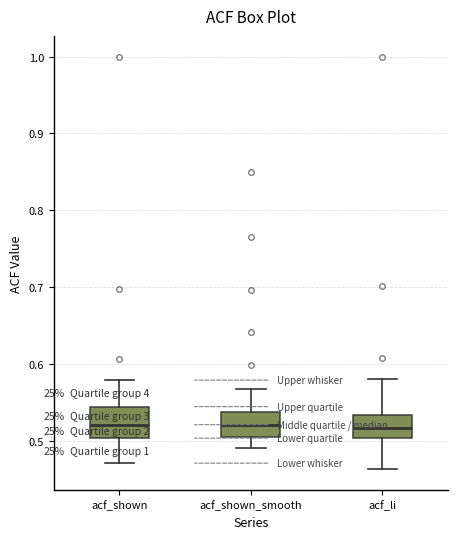

Reading left to right, transcribe this box plot: for each box, give where its median line is, the range the box spans, and where its two whiskers end, as read against the y-axis. The values are not printed on the chart, so give them approximately, as read against the axis.

acf_shown: median 0.52, box 0.50 to 0.54, whiskers 0.47 to 0.58
acf_shown_smooth: median 0.52, box 0.51 to 0.54, whiskers 0.49 to 0.57
acf_li: median 0.52, box 0.50 to 0.53, whiskers 0.46 to 0.58